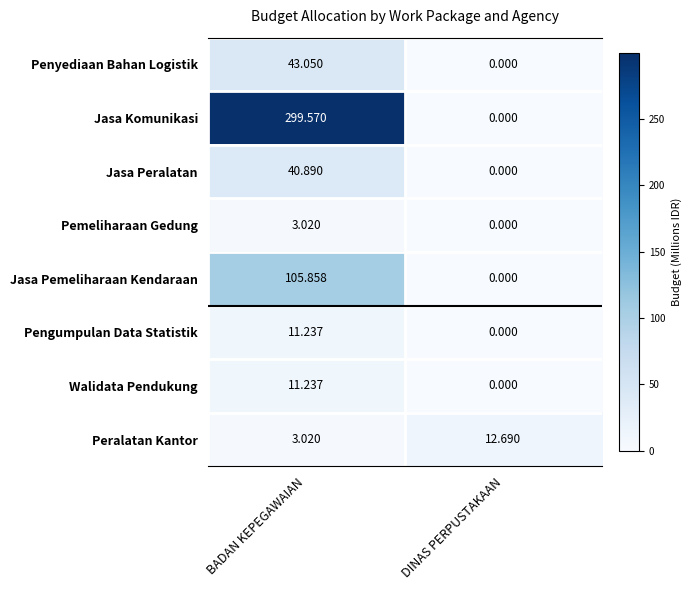

At which category is the sum across all series the highest?

BADAN KEPEGAWAIAN